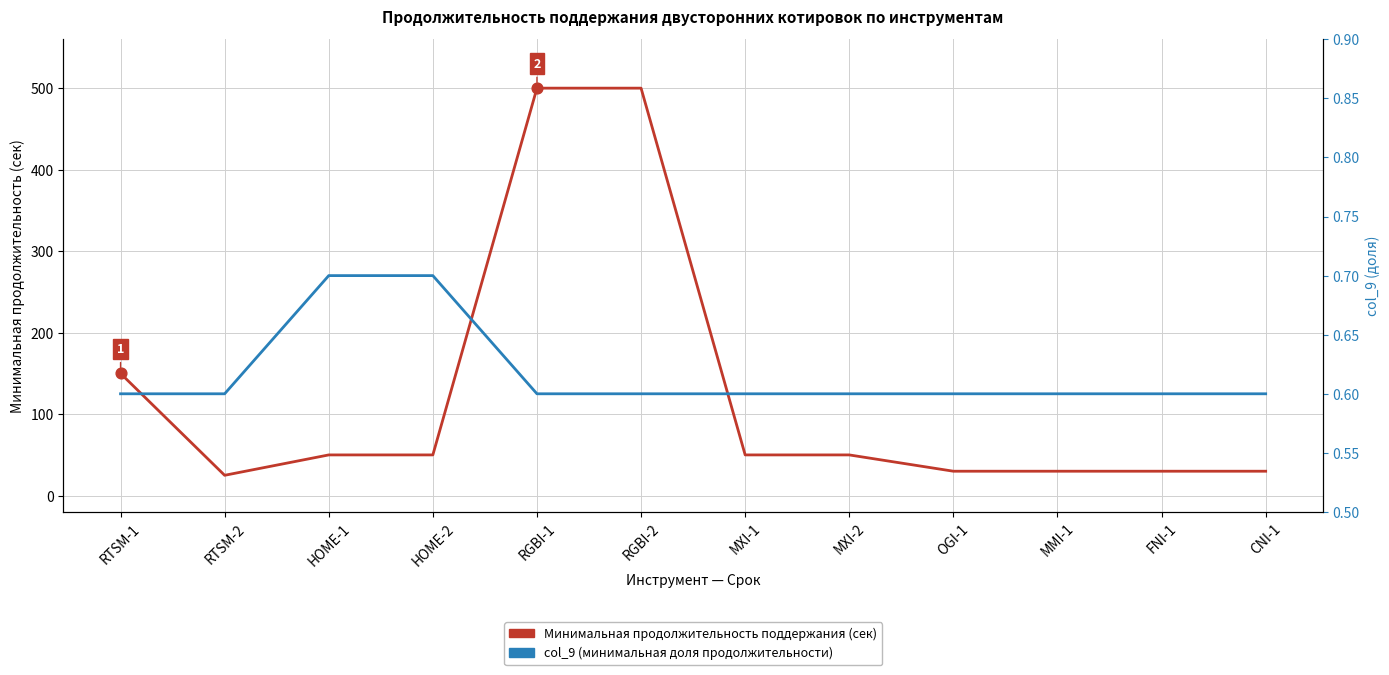

Which series has the widest spread of Y values?

Минимальная продолжительность поддержания (сек)